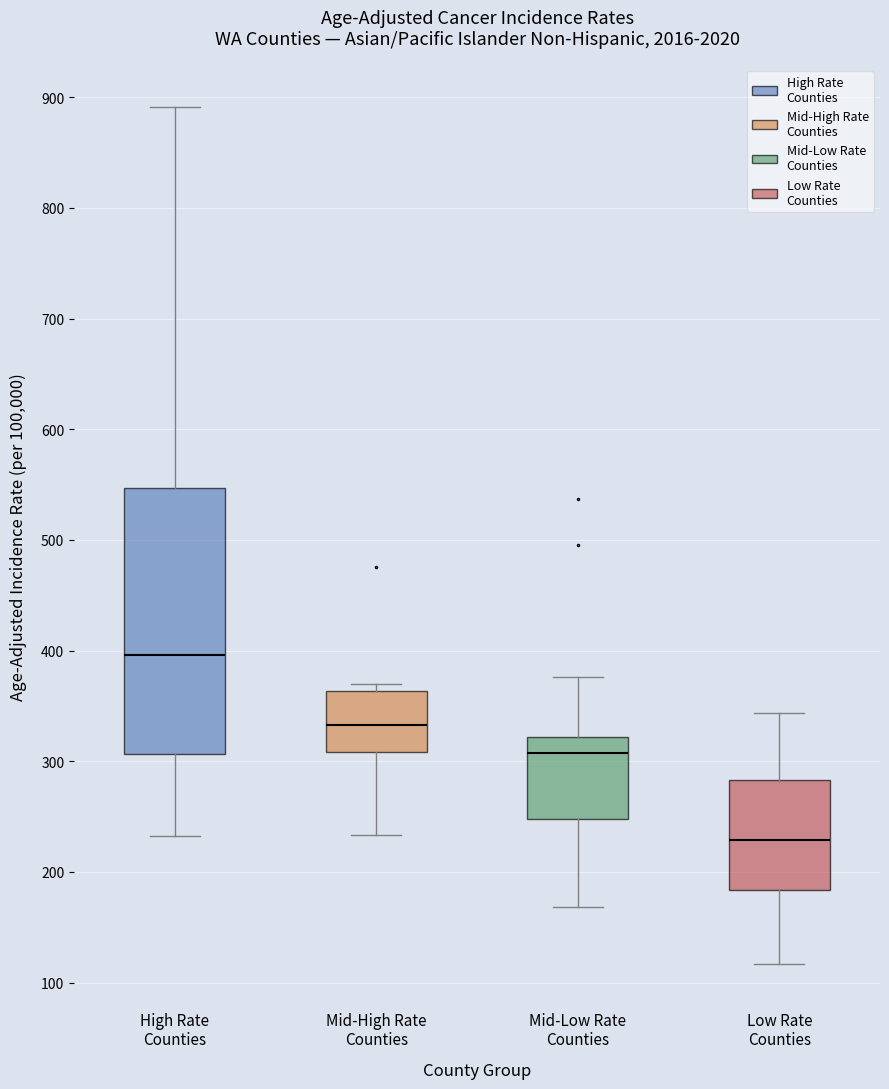

Reading left to right, transcribe this box plot: for each box, give where its median line is, the range the box spans, and where its two whiskers end, as read against the y-axis. The values are not printed on the chart, so give them approximately, as read against the axis.

High Rate Counties: median 400, box 310 to 550, whiskers 230 to 890
Mid-High Rate Counties: median 330, box 310 to 360, whiskers 230 to 370
Mid-Low Rate Counties: median 310, box 250 to 320, whiskers 170 to 380
Low Rate Counties: median 230, box 180 to 280, whiskers 120 to 340